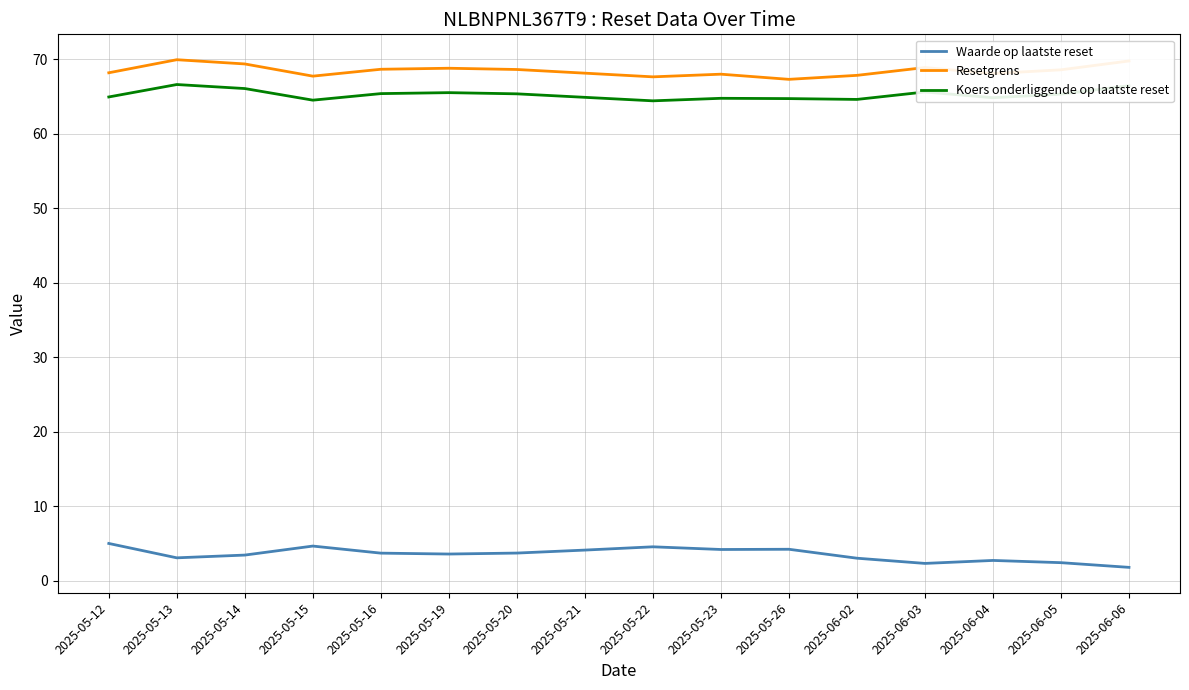

Is the value of Koers onderliggende op laatste reset at 2025-05-16 greater than the value of Waarde op laatste reset at 2025-06-04?

Yes